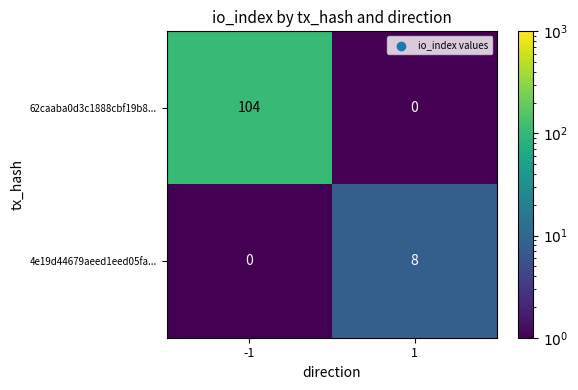

What is the difference between the maximum and minimum values in the 4e19d44679aeed1eed05fa... series?

8